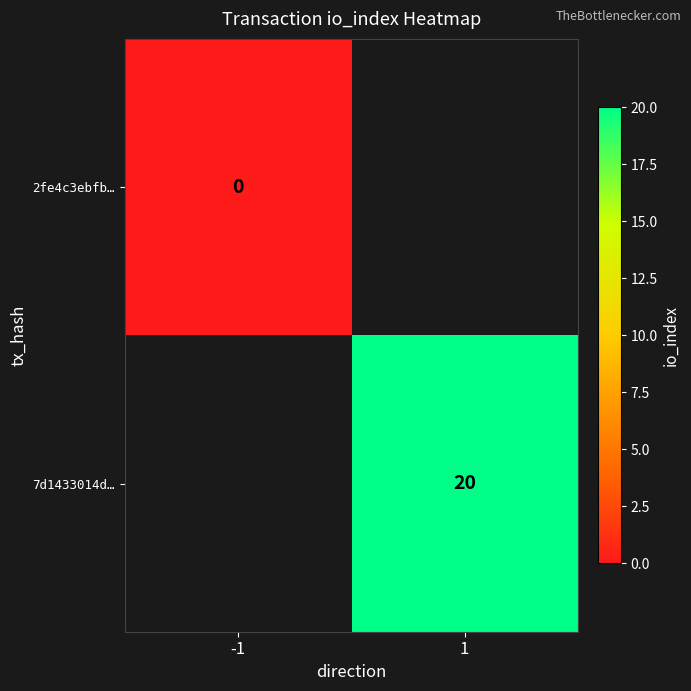

Which label corresponds to the smallest value in the chart?

-1